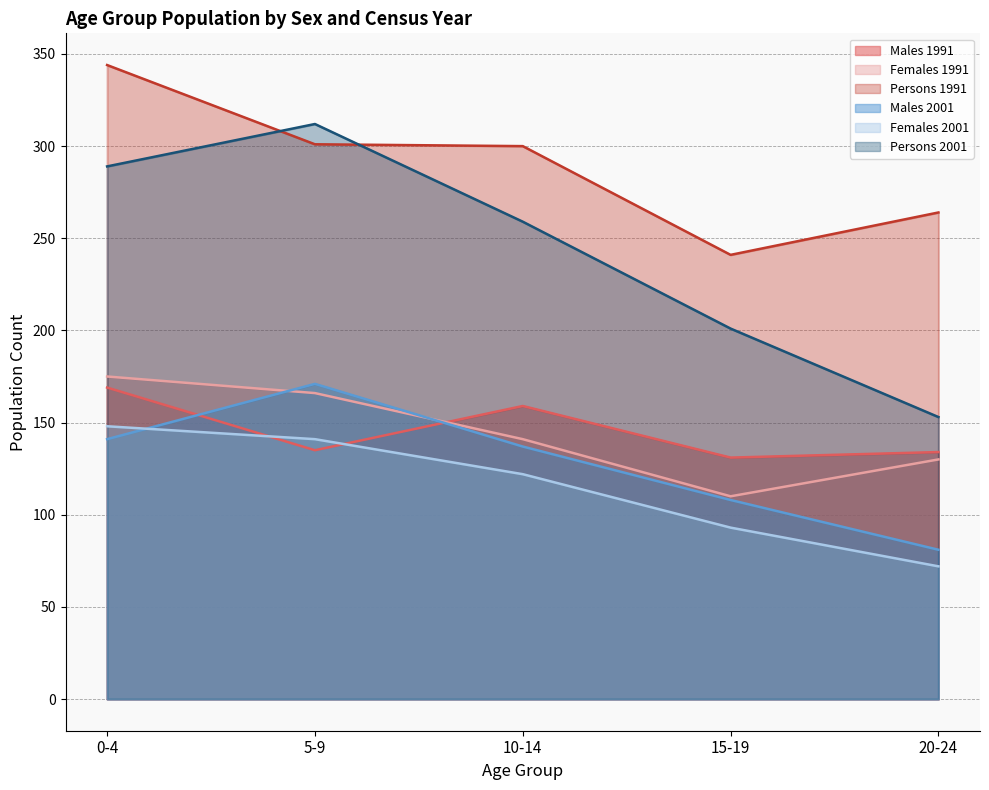

Does the chart display data point markers on the line(s)?

No